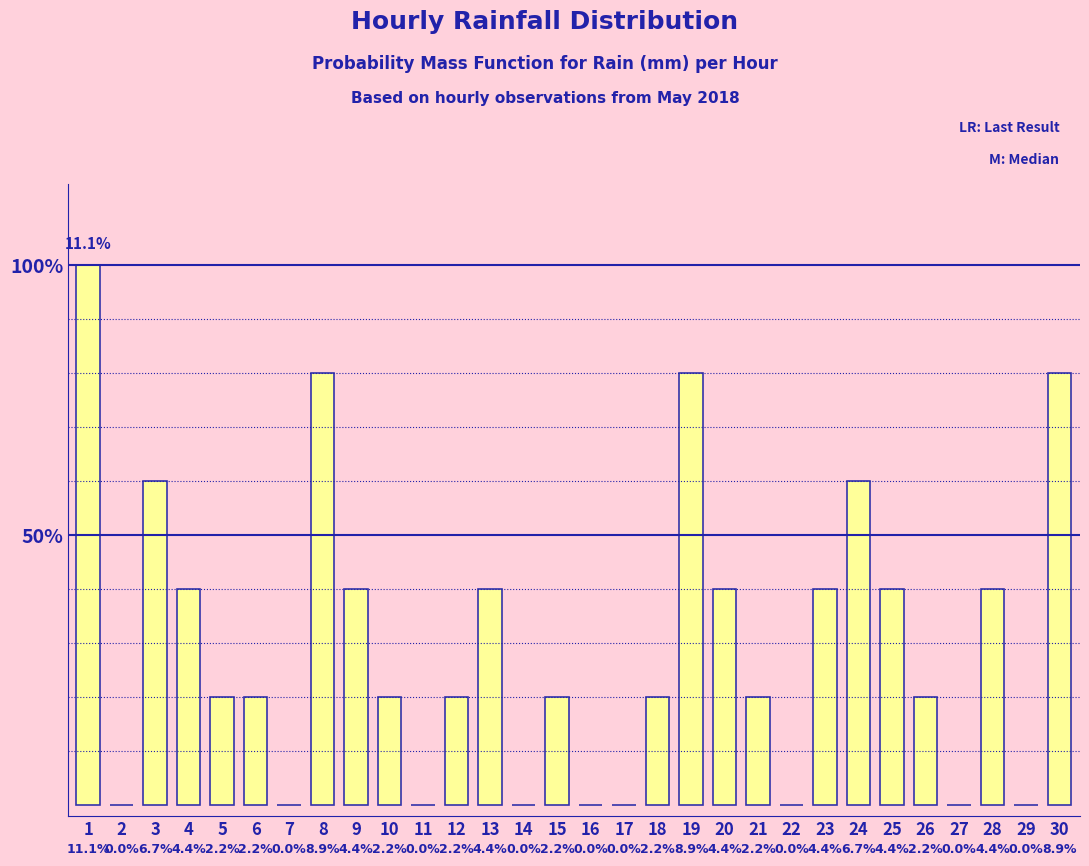

Which category has the highest value across all series?

1